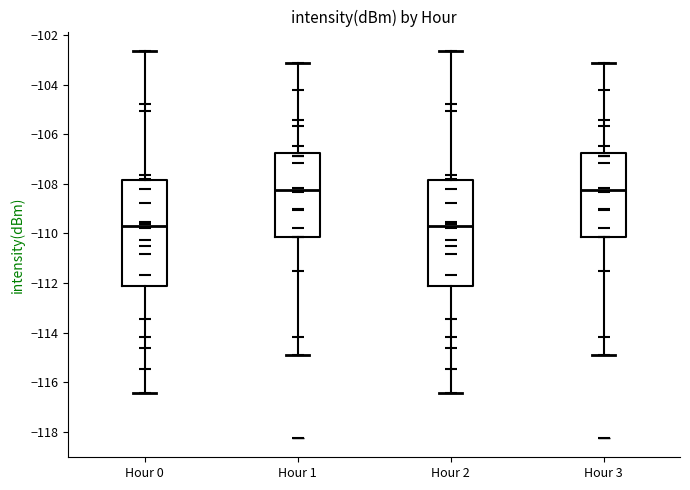

Where does the median line of the box for Hour 2 sit on the y-axis? The values are not printed on the chart, so give them approximately, as read against the axis.

-109.8